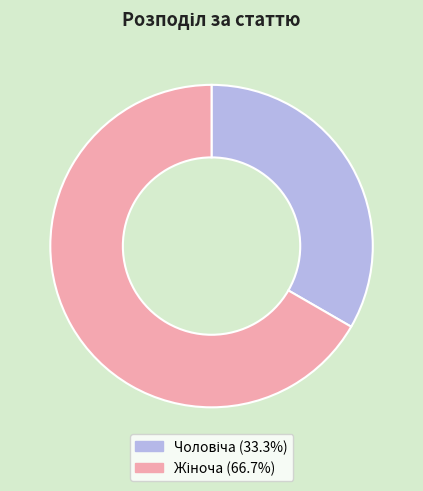

Is there any slice that represents more than half of the pie?

Yes